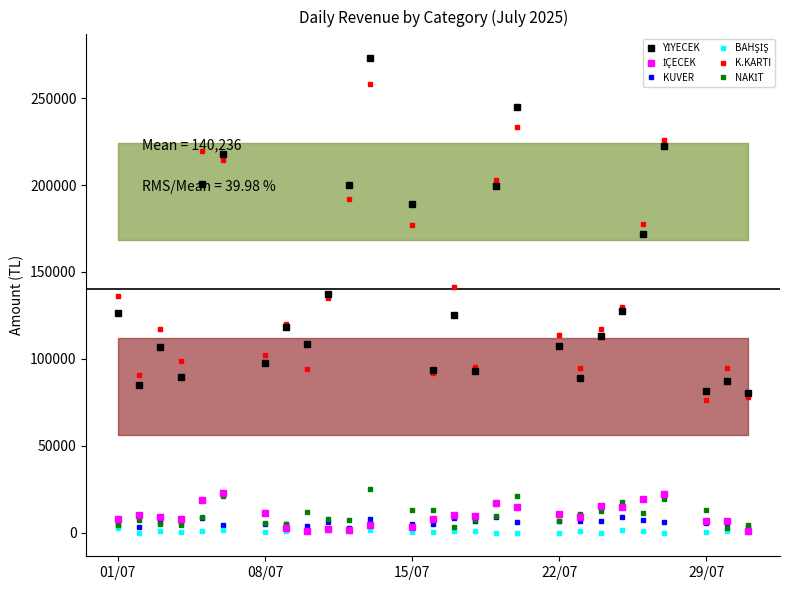

What is the total value across all series at 22/07?

245090.0